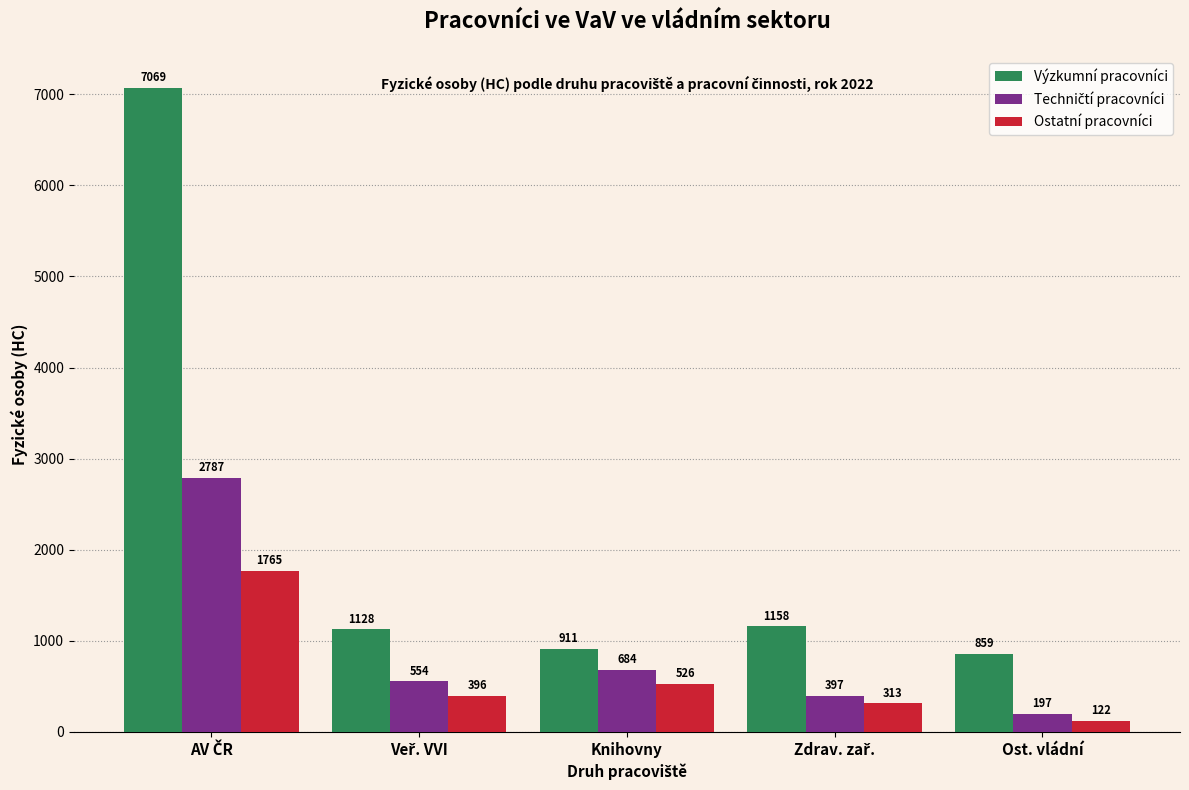

At which category does the chart reach its minimum across all series?

Ost. vládní